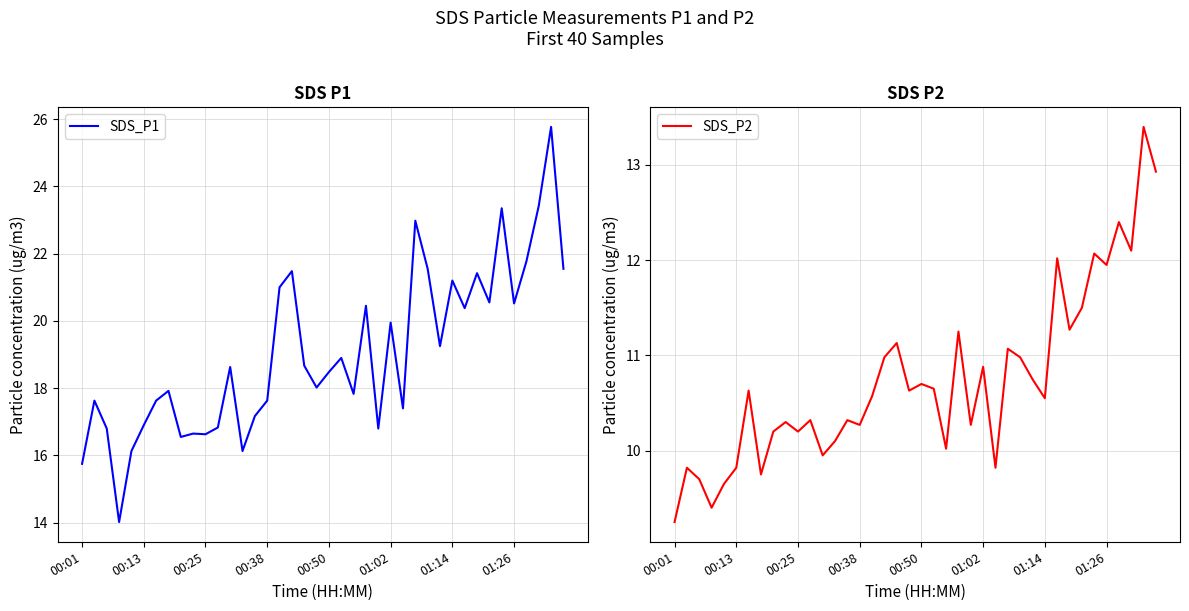

Rank the series by their maximum value, from lowest to highest.

SDS_P2, SDS_P1